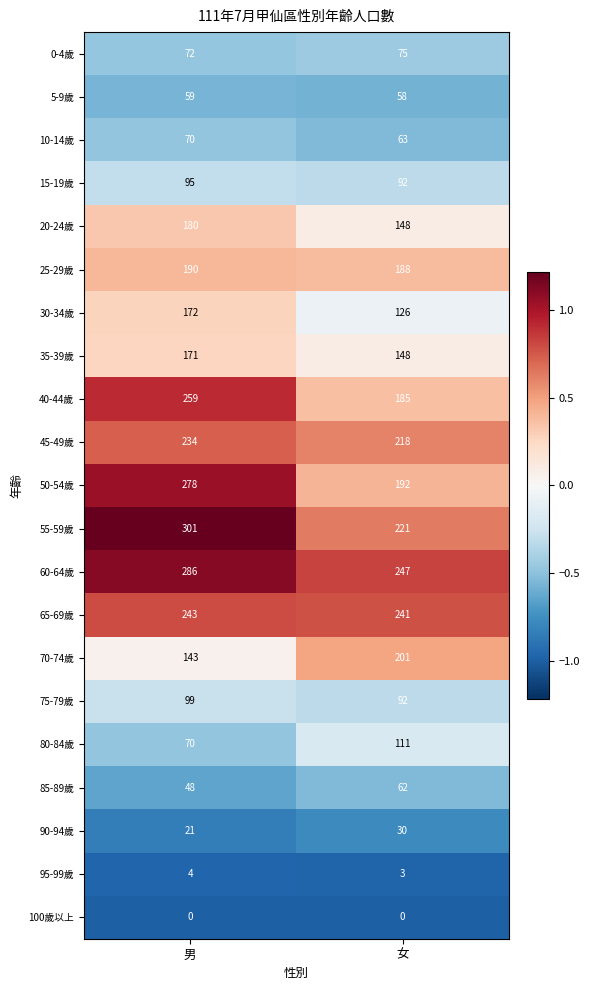

The value of 65-69歲 at 男 is 158. True or false?

False